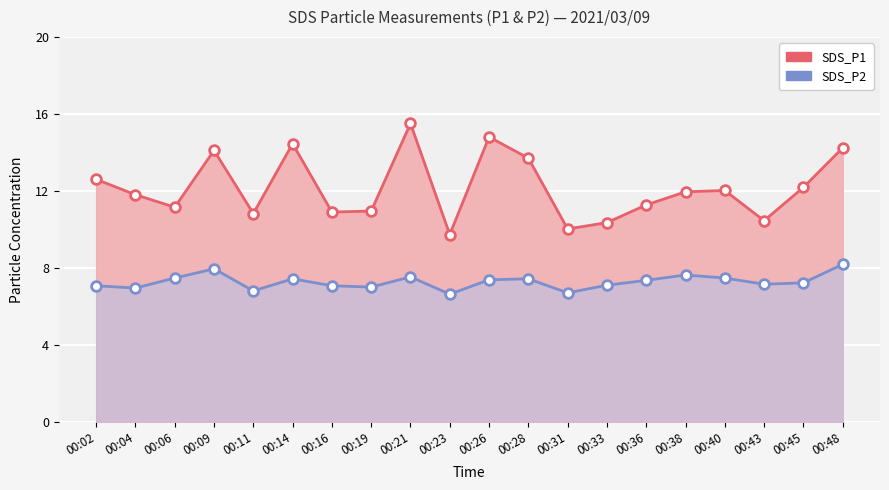

The SDS_P2 series shows 9.9 at 00:23. True or false?

False